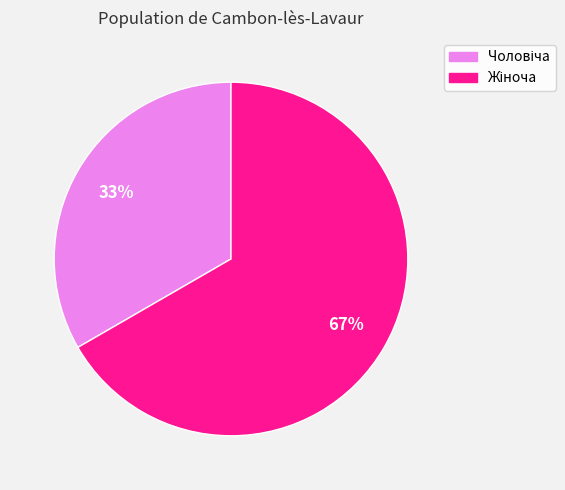

Is there any slice that represents more than half of the pie?

Yes